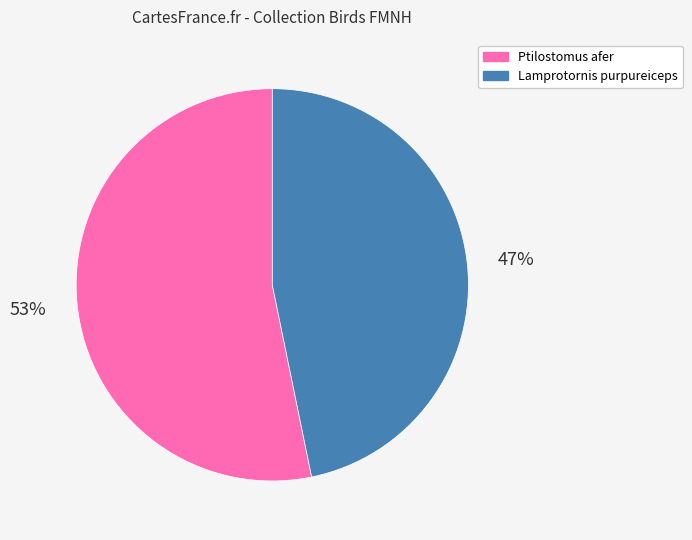

Which slice is the smallest?

Lamprotornis purpureiceps